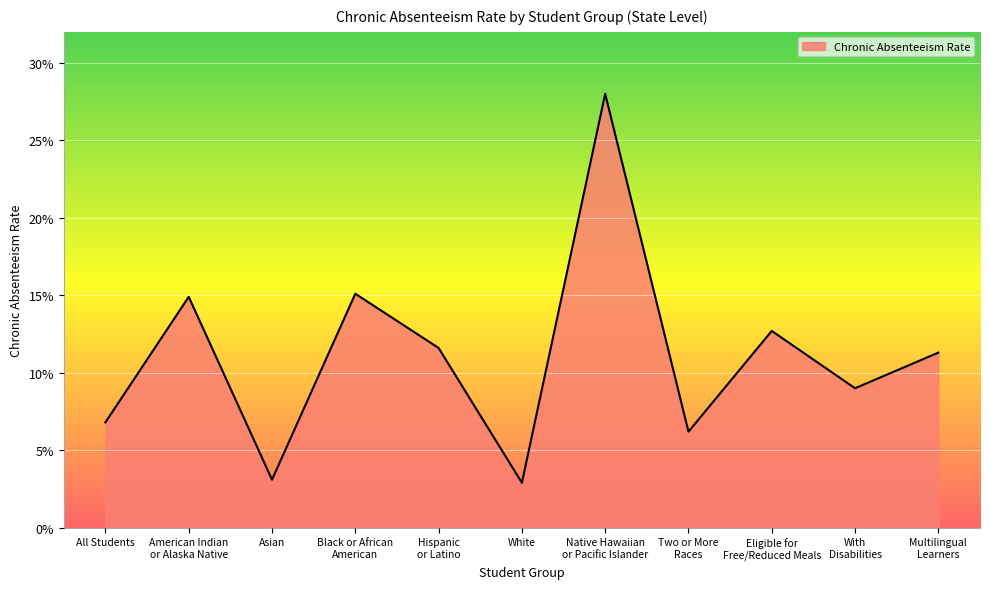

True or false: the data shows 0.3 at American Indian
or Alaska Native.

False